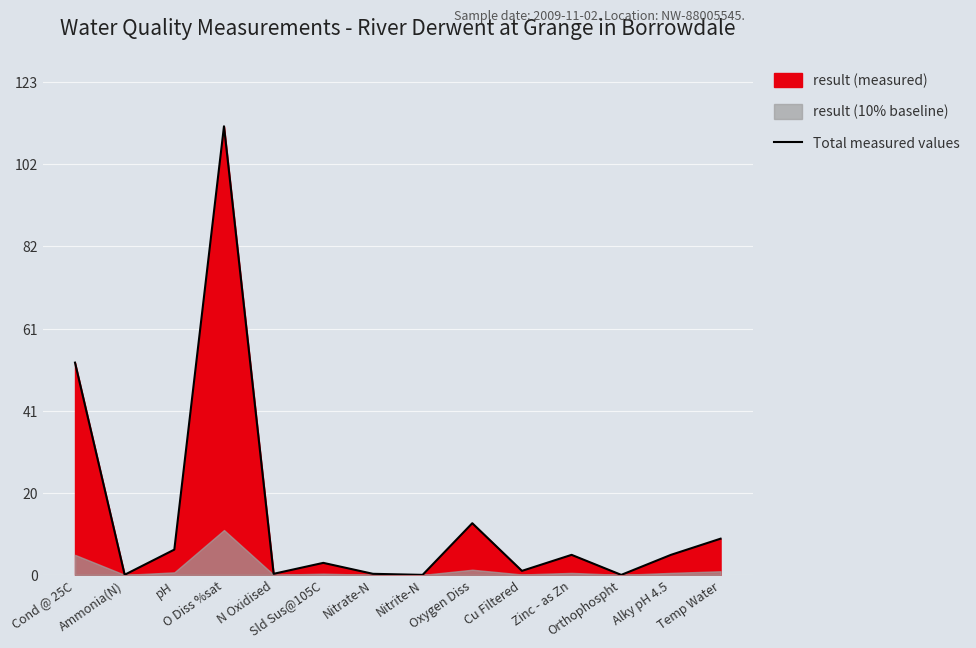

The chart shows a value of 0.0 at Ammonia(N). True or false?

True